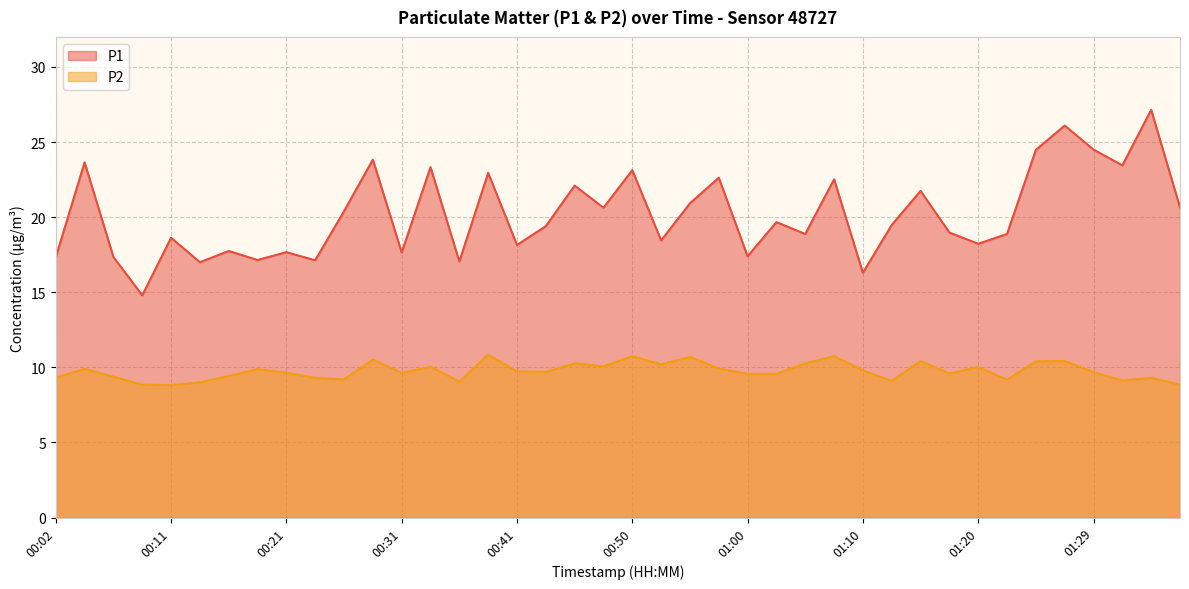

What is the maximum value for P1?

27.1